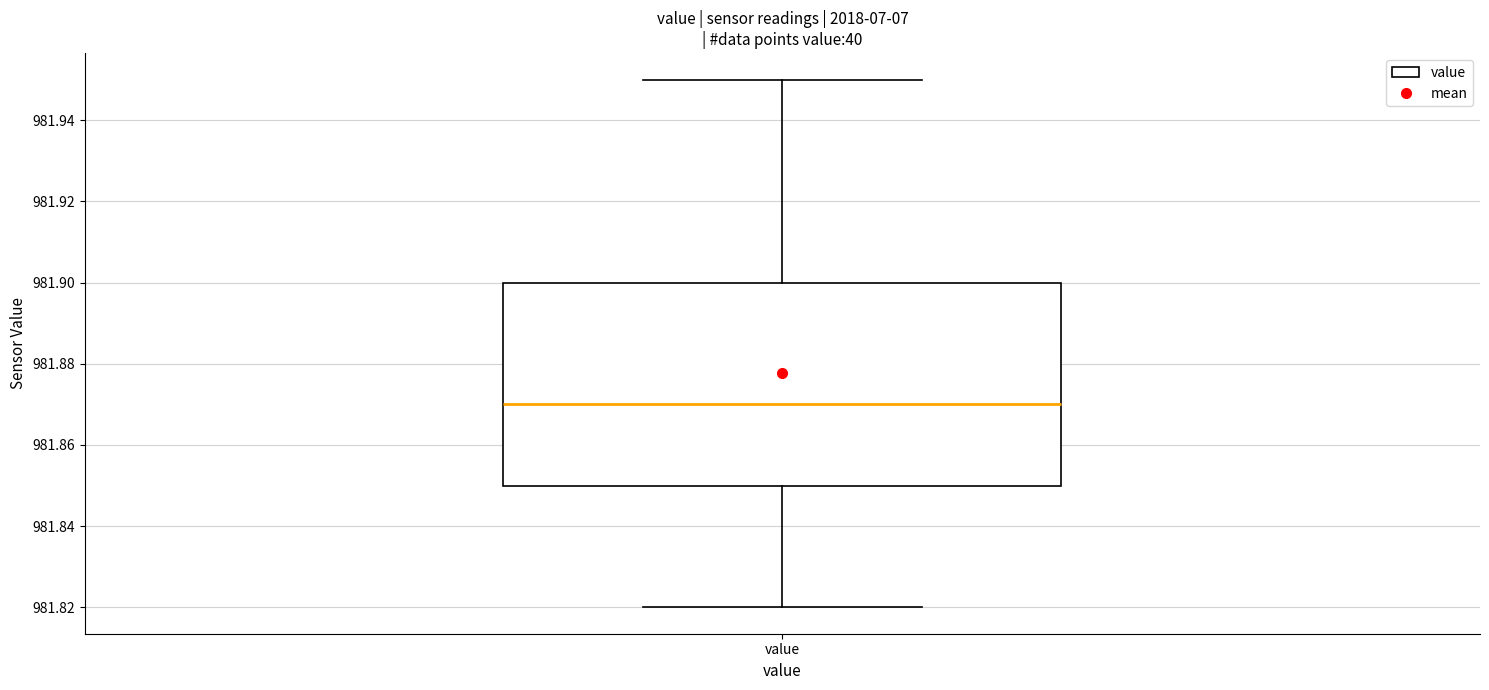

Read this box plot against the y-axis: the position of the median line, the range covered by the box, and the ends of both whiskers. The values are not printed on the chart, so give them approximately, as read against the axis.

median 981.87, box 981.85 to 981.90, whiskers 981.82 to 981.95